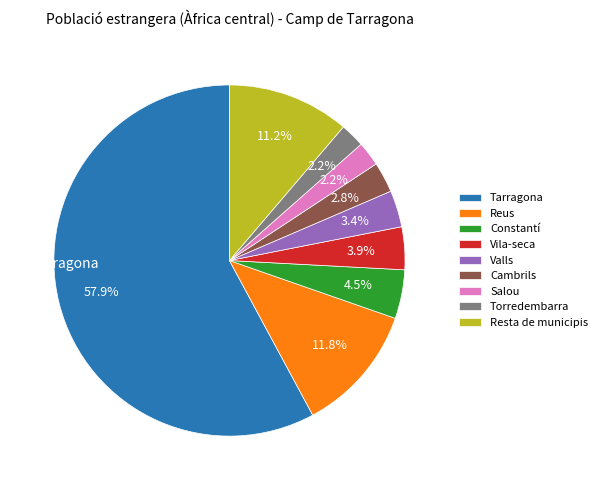

How many segments does this pie chart have?

9